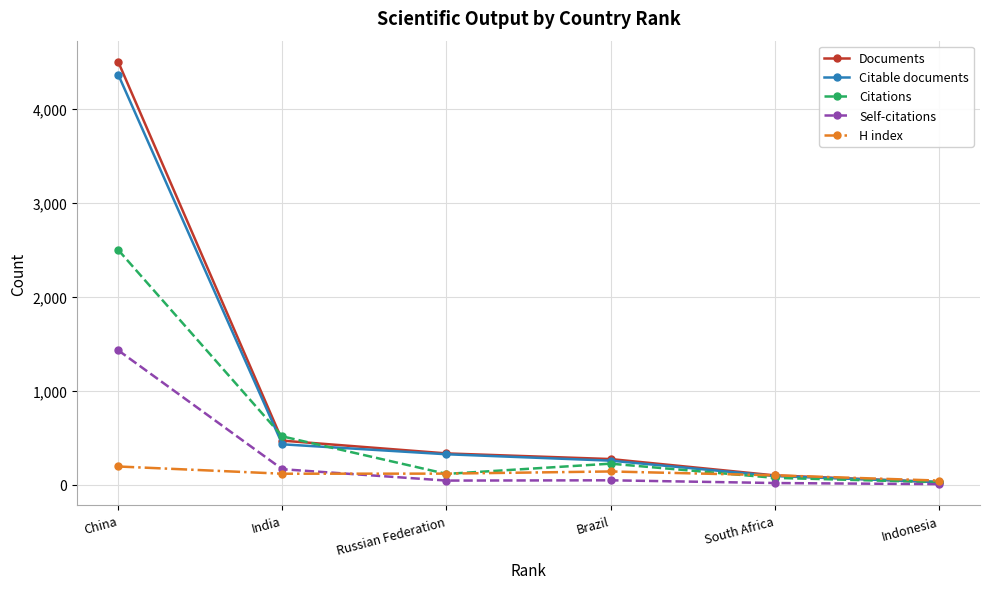

True or false: Citable documents has more than 1 points higher than both neighbors.

False